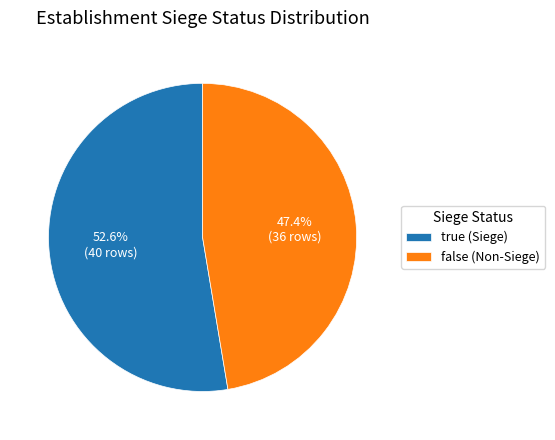

True or false: true accounts for 53% of the total.

True